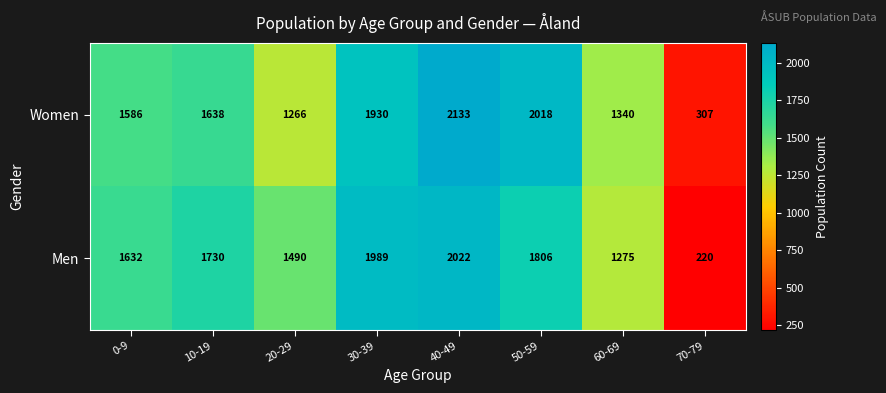

Rank the series by their maximum value, from highest to lowest.

Women, Men